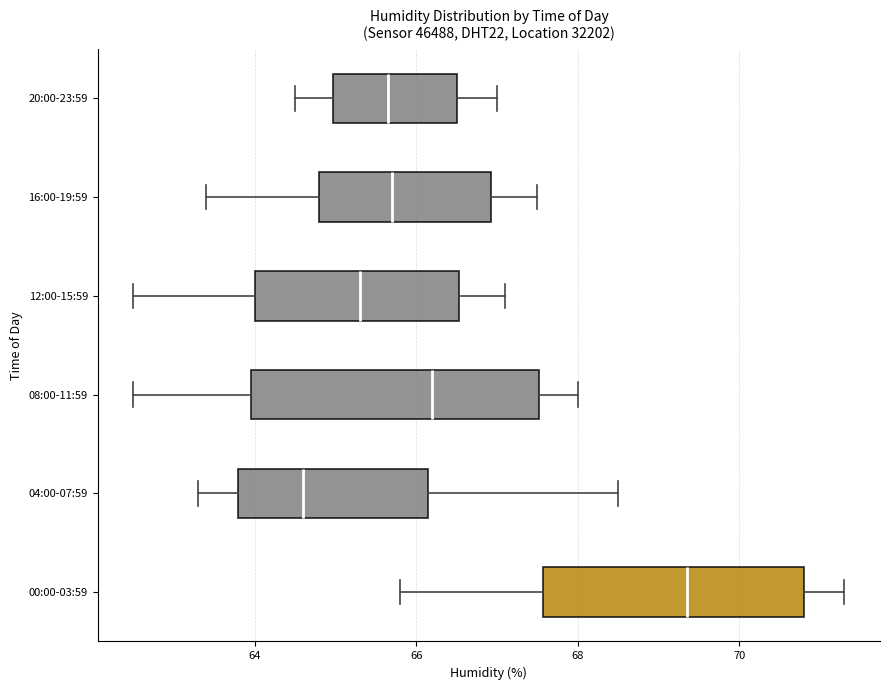

Reading bottom to top, transcribe this box plot: for each box, give where its median line is, the range the box spans, and where its two whiskers end, as read against the x-axis. The values are not printed on the chart, so give them approximately, as read against the axis.

00:00-03:59: median 69.4, box 67.6 to 70.8, whiskers 65.8 to 71.4
04:00-07:59: median 64.6, box 63.8 to 66.2, whiskers 63.4 to 68.6
08:00-11:59: median 66.2, box 64.0 to 67.6, whiskers 62.6 to 68.0
12:00-15:59: median 65.4, box 64.0 to 66.6, whiskers 62.6 to 67.2
16:00-19:59: median 65.8, box 64.8 to 67.0, whiskers 63.4 to 67.6
20:00-23:59: median 65.6, box 65.0 to 66.6, whiskers 64.6 to 67.0